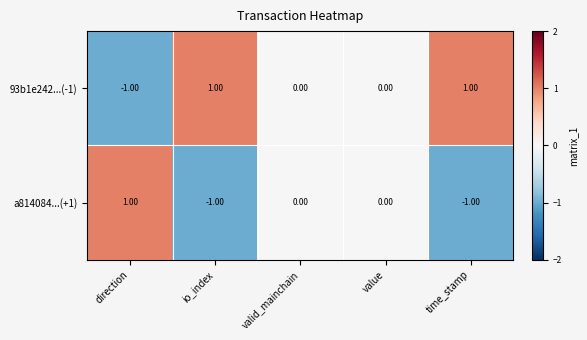

At which label does 93b1e242...(-1) reach its minimum?

direction